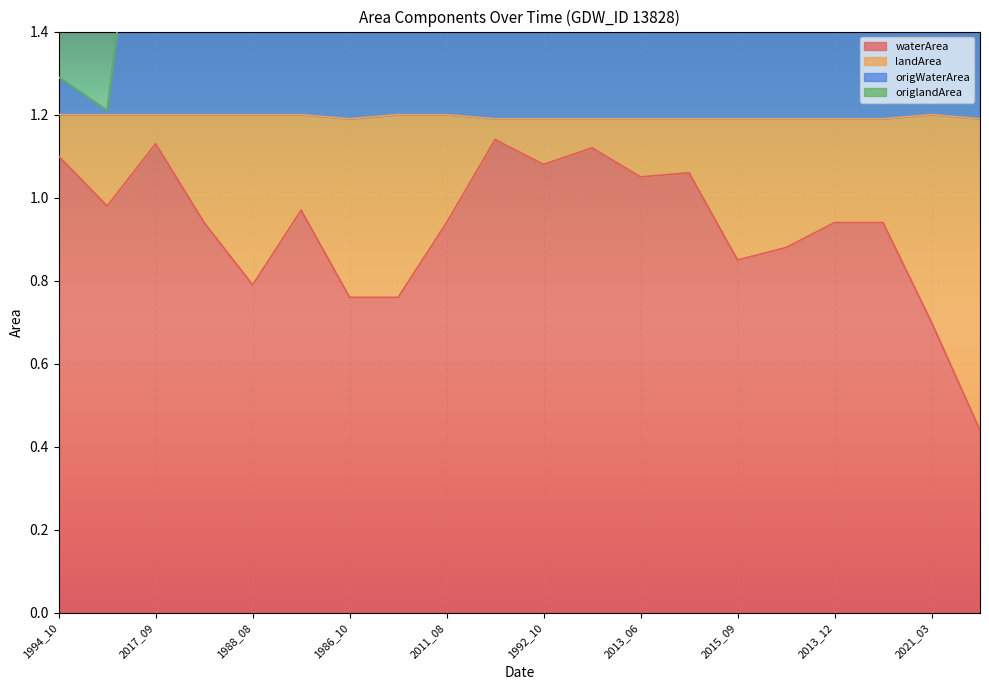

True or false: waterArea has a value of 1.4 at 1986_10.

False